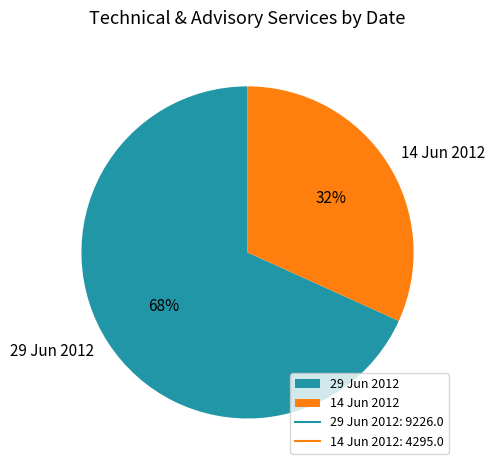

Approximately how many times larger is the value at 14 Jun 2012 compared to 29 Jun 2012?

0.5